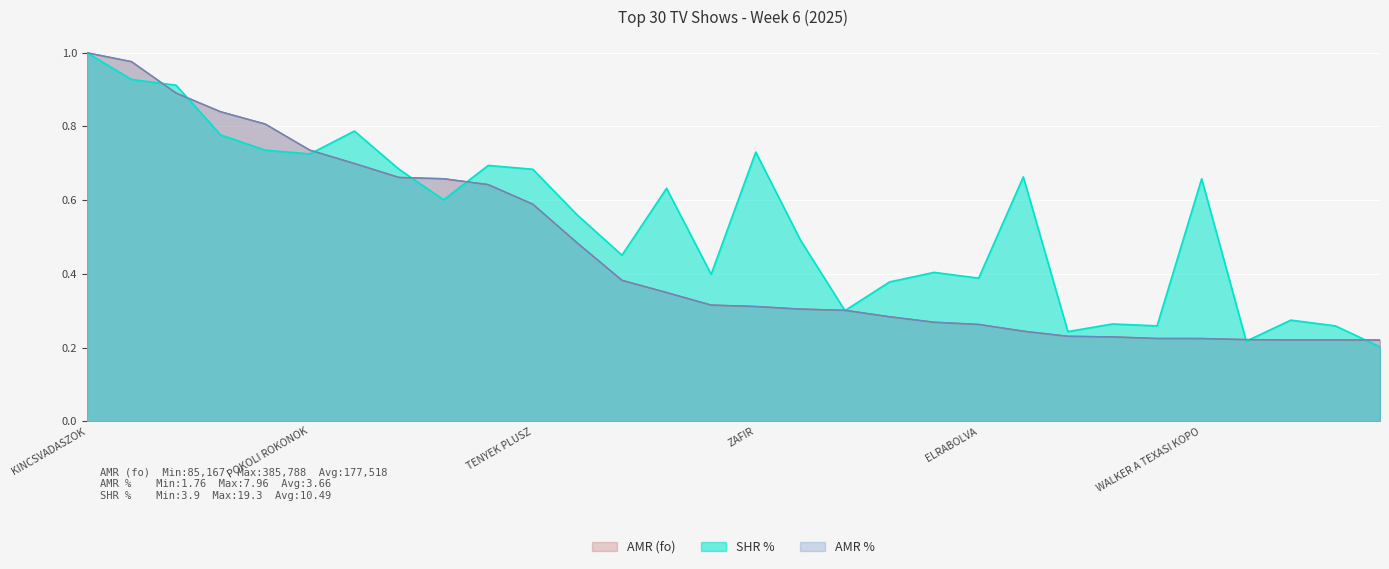

What position from the left is A HAROM NOVER?

14